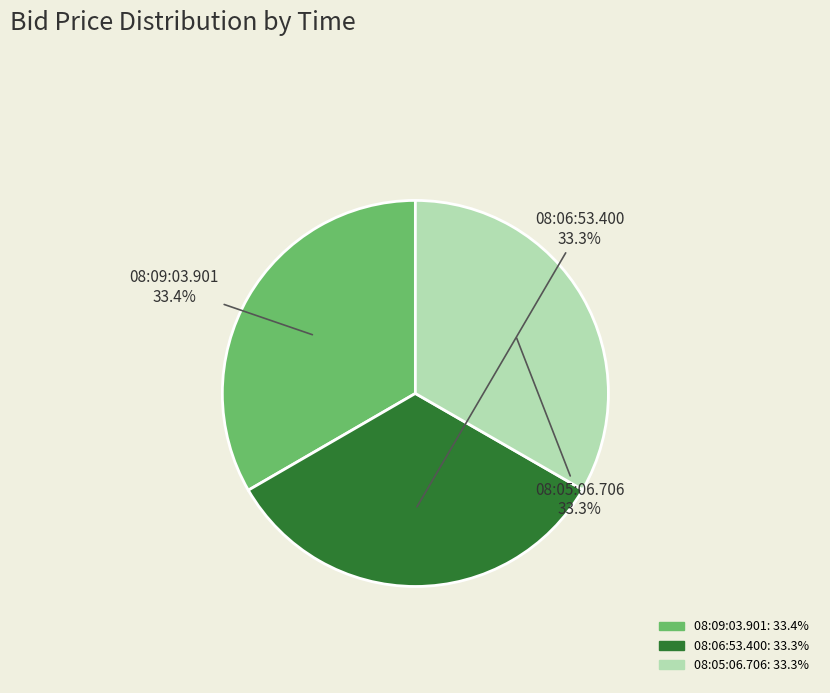

True or false: 08:05:06.706 accounts for 33% of the total.

True